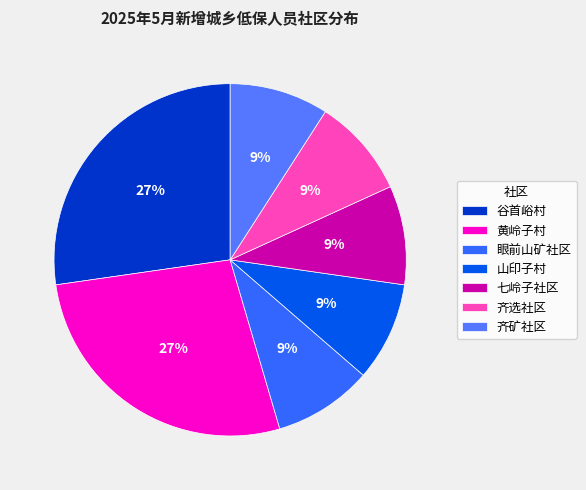

Do 齐选社区 and 谷首峪村 together represent more than half of the pie?

No